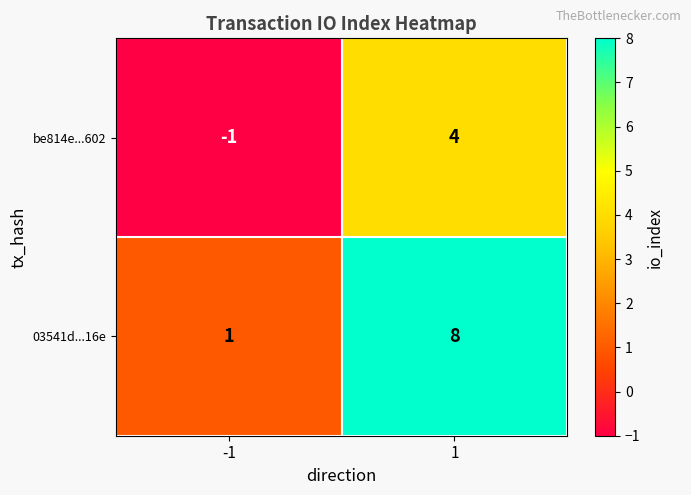

List the series in order of their overall mean, highest first.

03541d...16e, be814e...602